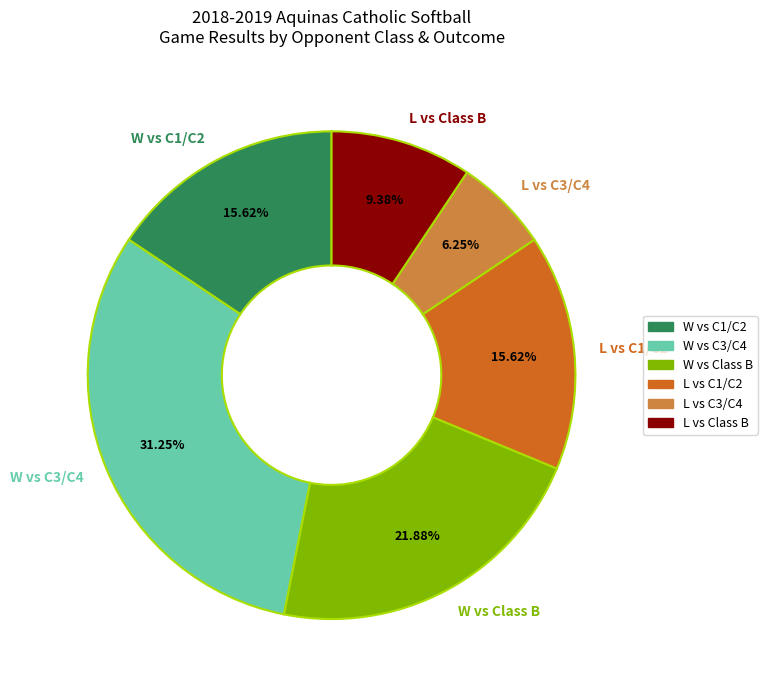

What is the ratio of the value at W vs Class B to the value at L vs C1/C2?

1.4